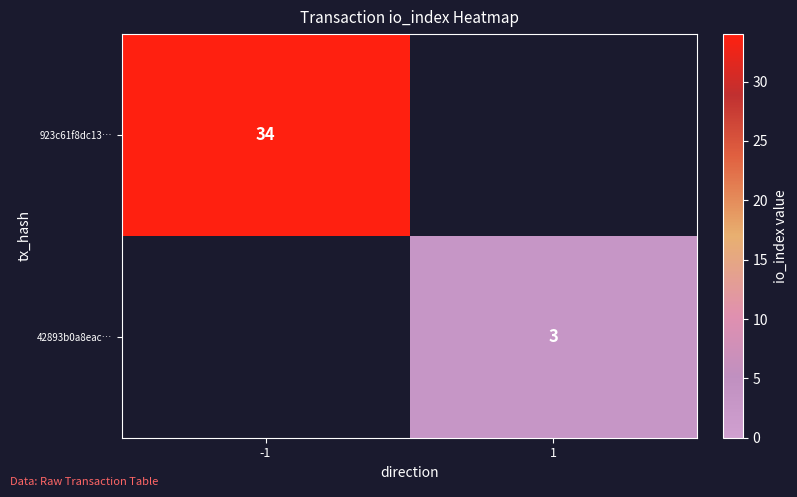

Is it true that 42893b0a8eac… equals 3 at 1?

True